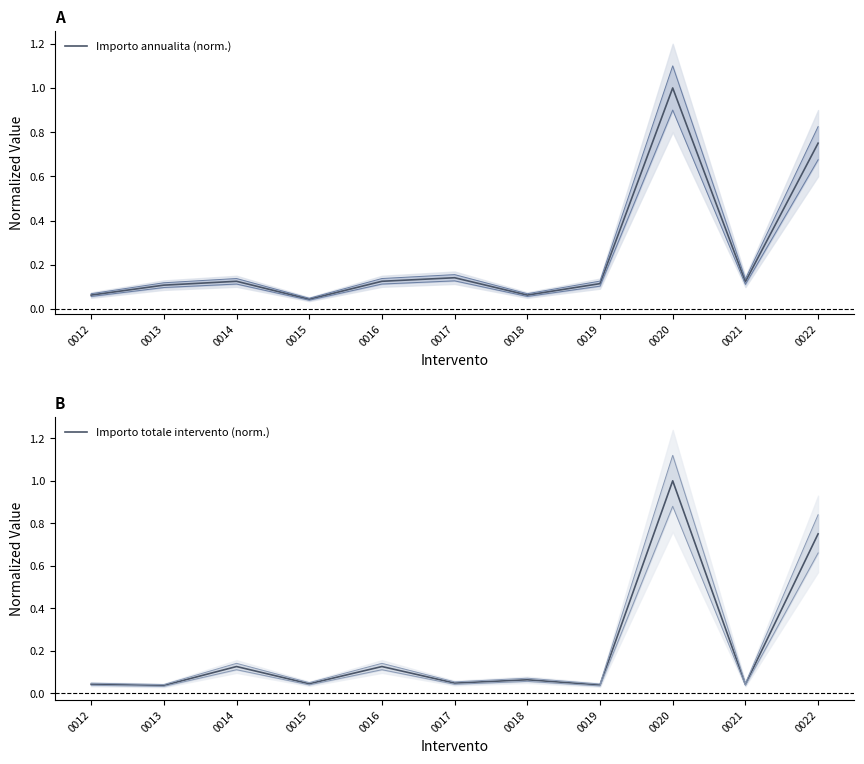

List the series in order of their overall mean, lowest first.

Importo totale intervento (norm.), Importo annualita (norm.)